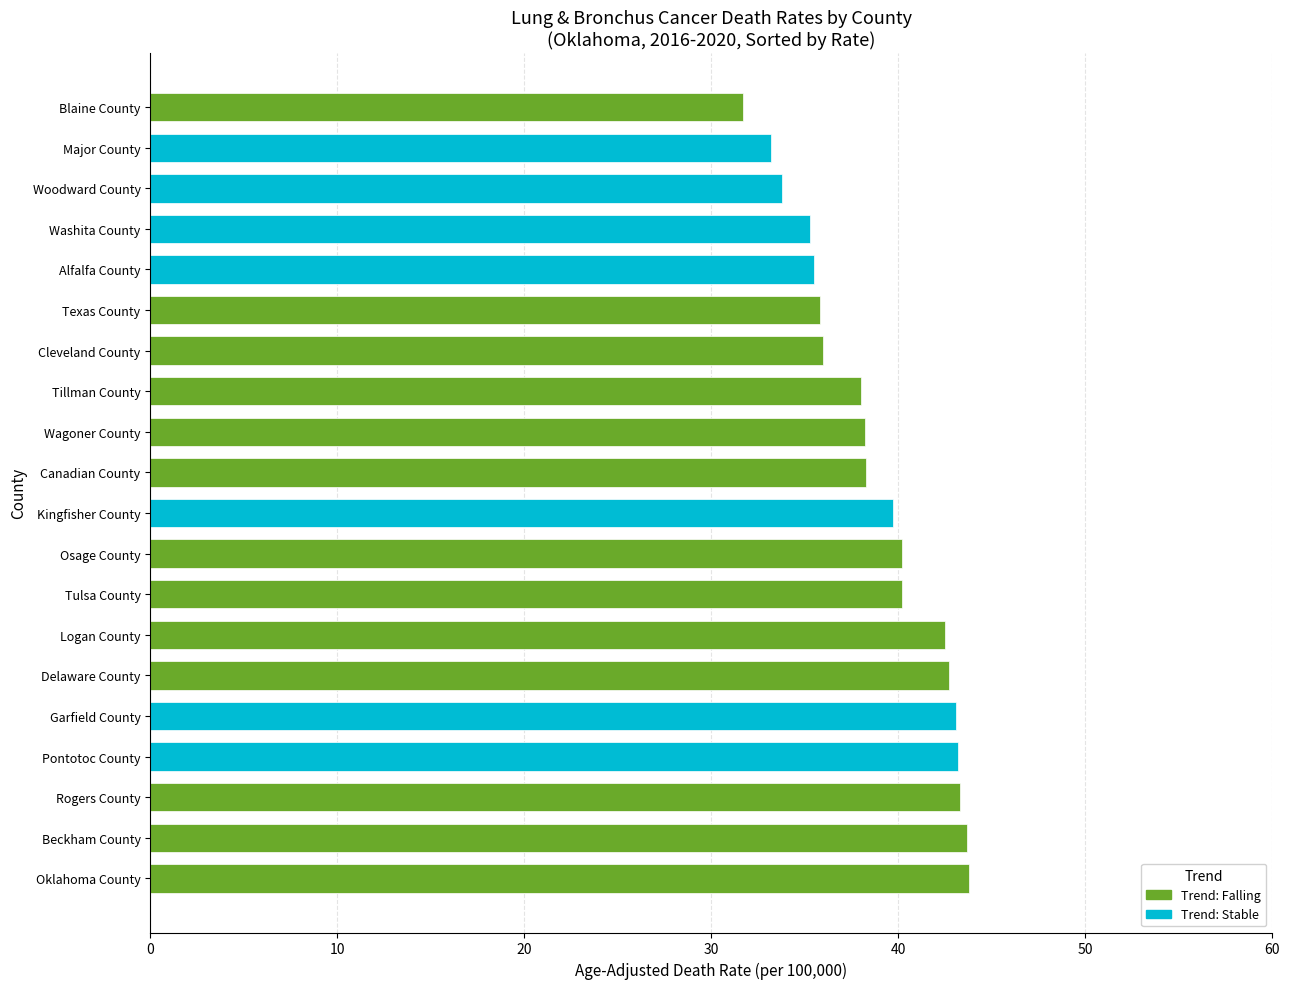

The value at Major County is 22.6. True or false?

False